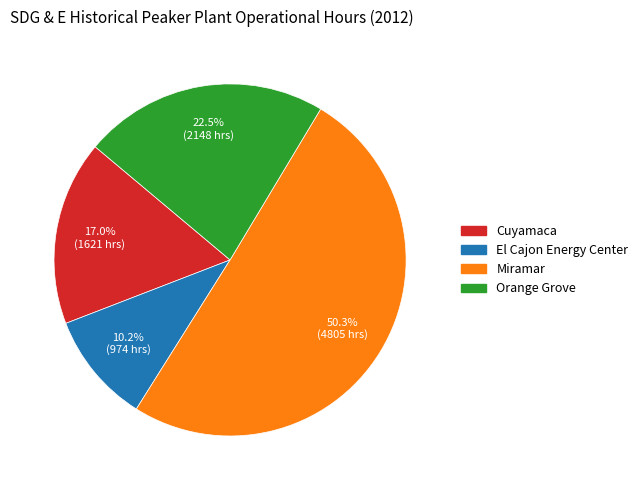

How much of the chart is everything except El Cajon Energy Center?

89.8%